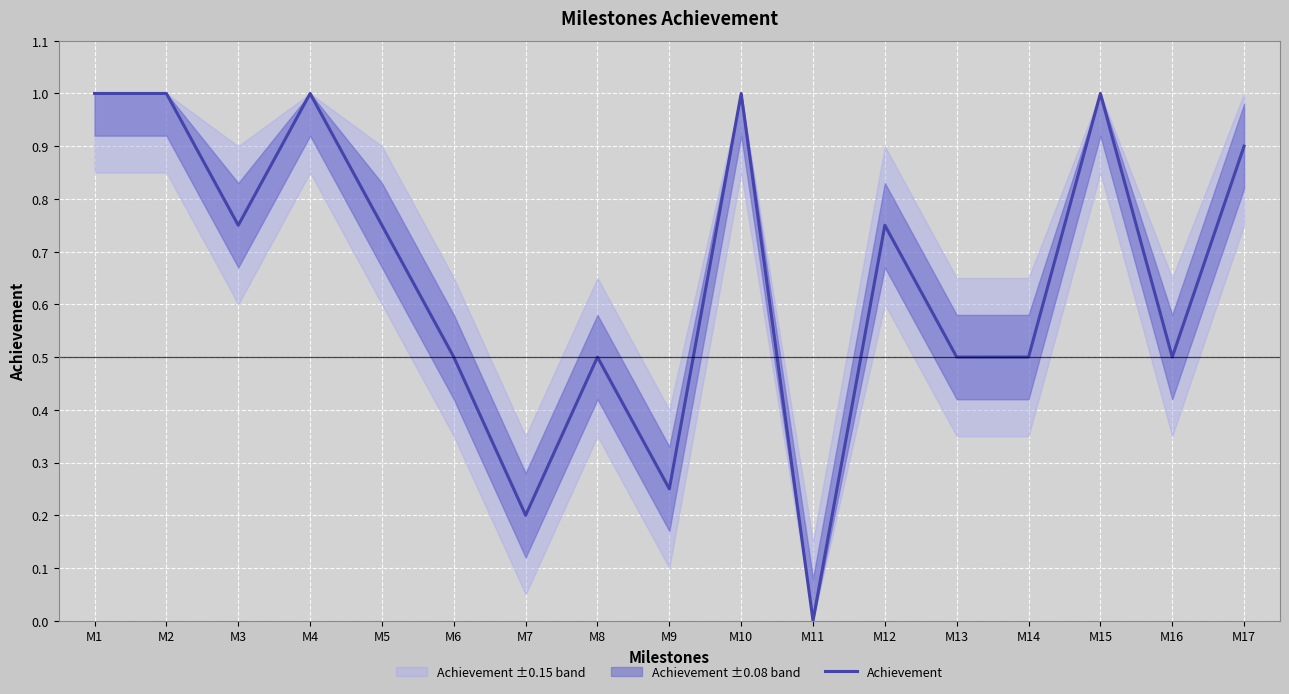

Reading left to right, transcribe all the data shown in this chart.

1.0	1.0	0.8	1.0	0.8	0.5	0.2	0.5	0.2	1.0	0.0	0.8	0.5	0.5	1.0	0.5	0.9